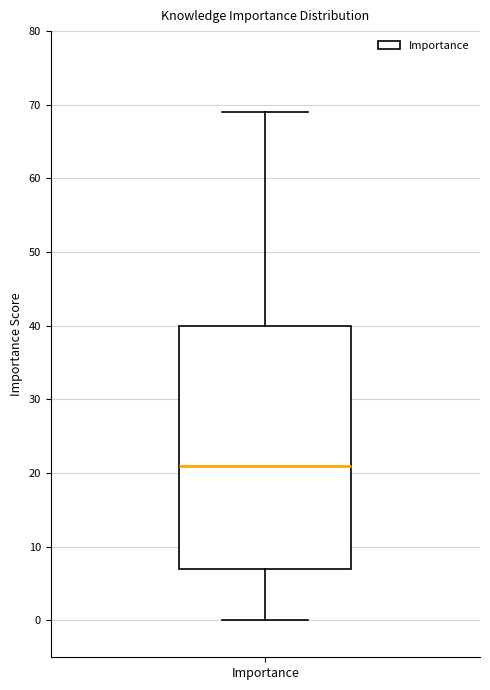

Transcribe this box plot: give where the median line is, the range the box spans, and where the two whiskers end, as read against the y-axis. The values are not printed on the chart, so give them approximately, as read against the axis.

median 21, box 7 to 40, whiskers 0 to 69